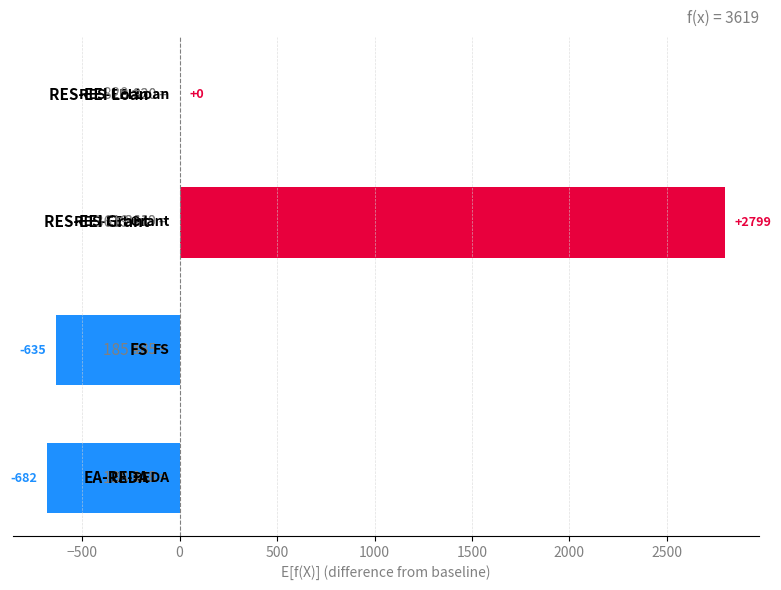

What is the sum of all values?

1482